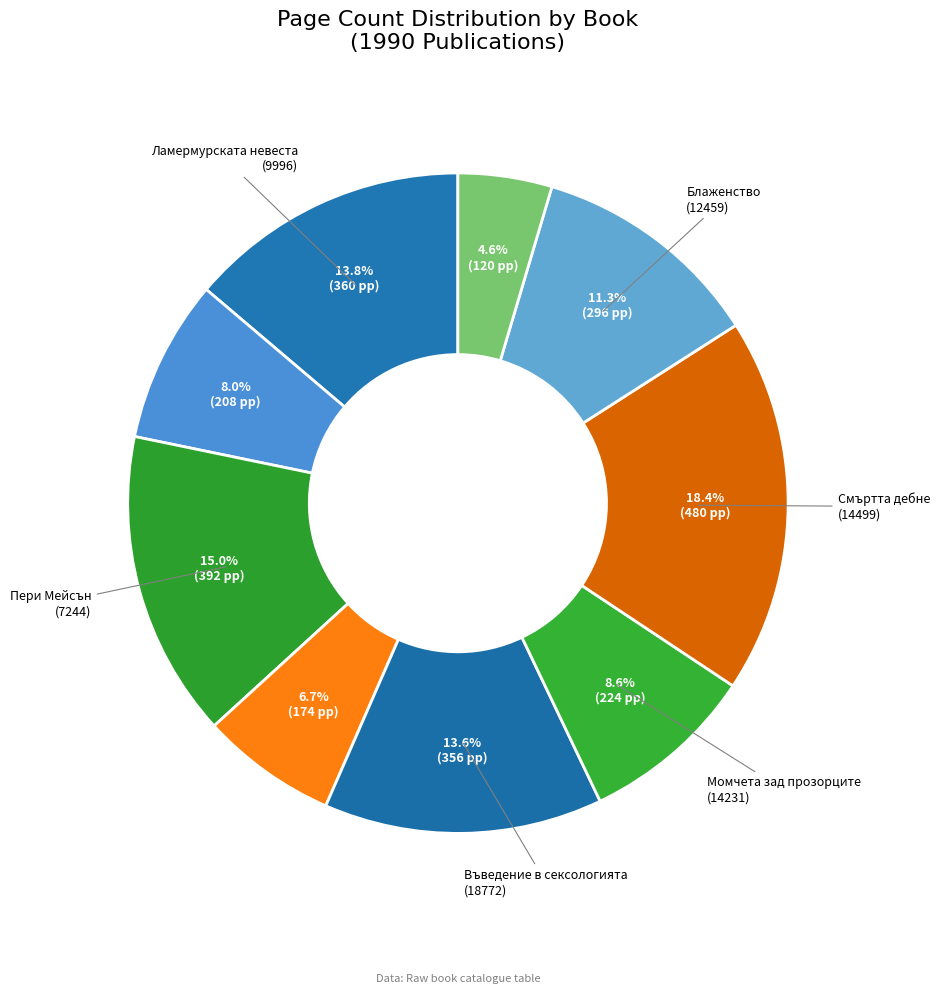

How many segments does this pie chart have?

9